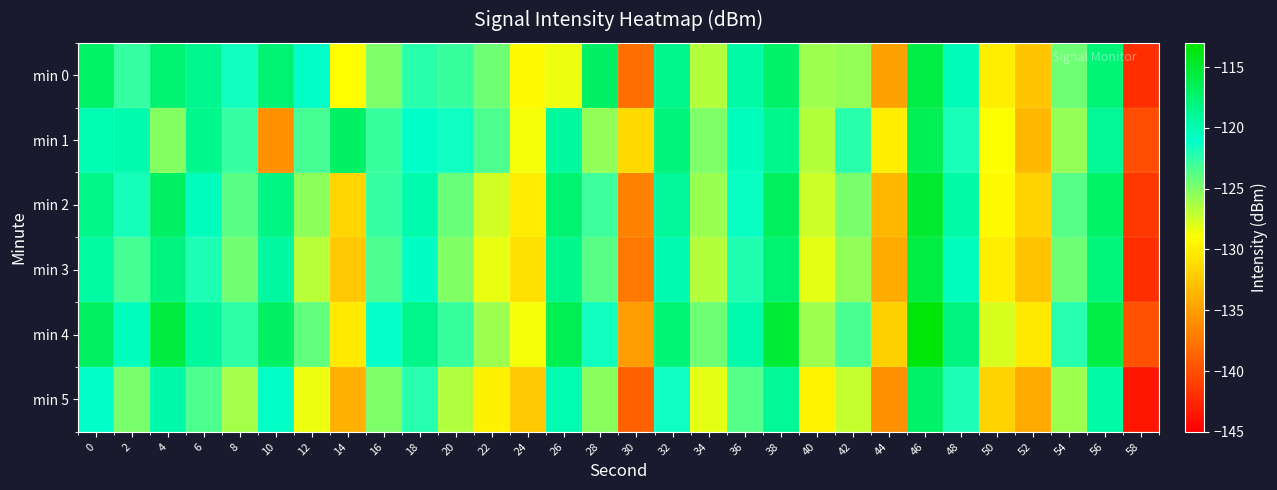

How many categories are shown in the chart?

30